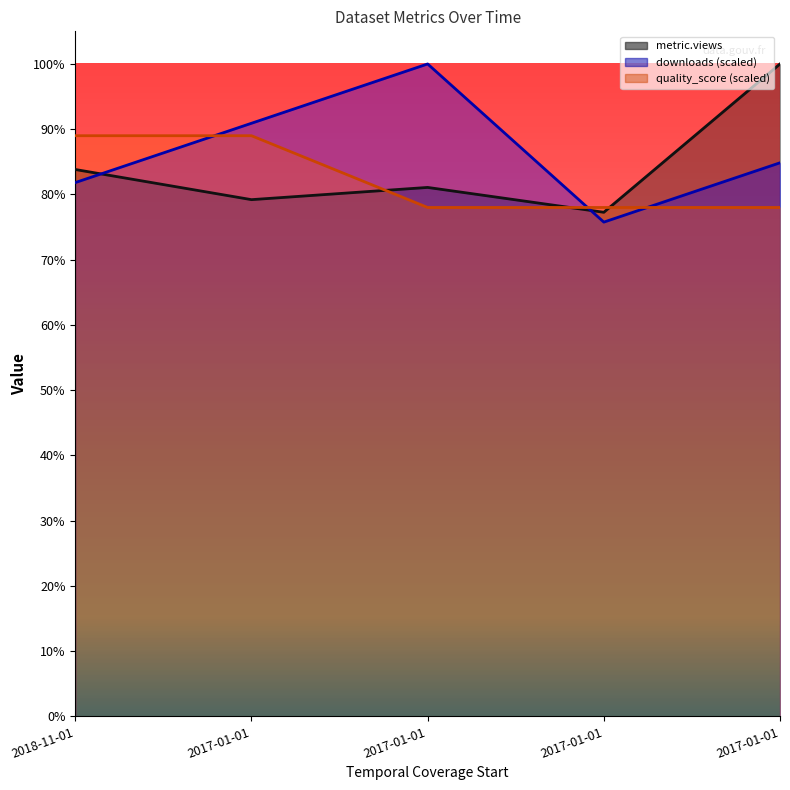

What is the difference between the second highest and second lowest values in the downloads series?

145.5